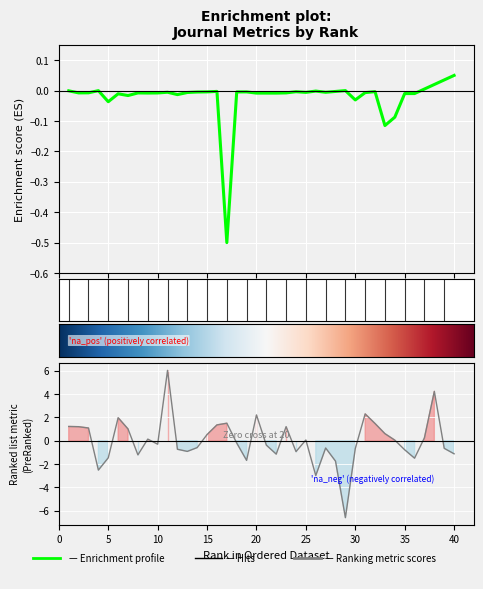

Rank the categories by Ref. / Doc. value from highest to lowest.

11, 38, 31, 20, 6, 17, 32, 16, 1, 23, 2, 3, 7, 33, 15, 37, 9, 25, 34, 18, 10, 21, 14, 27, 39, 30, 12, 35, 13, 24, 40, 22, 8, 5, 36, 19, 28, 4, 26, 29